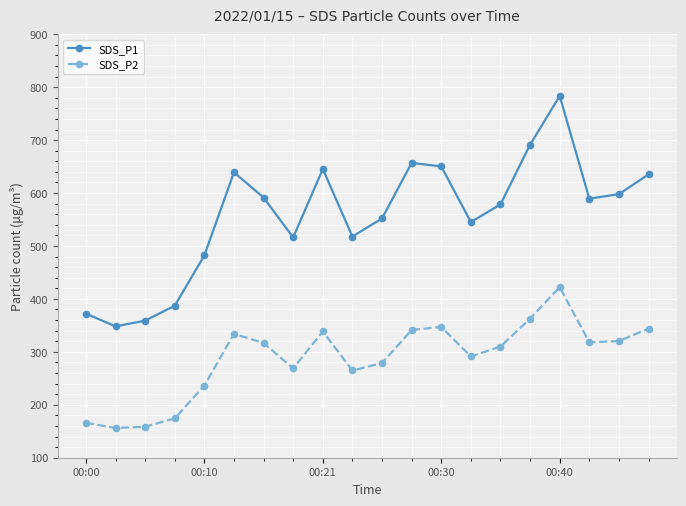

What is the value of the SDS_P2 point at the 10th from the left?

264.8